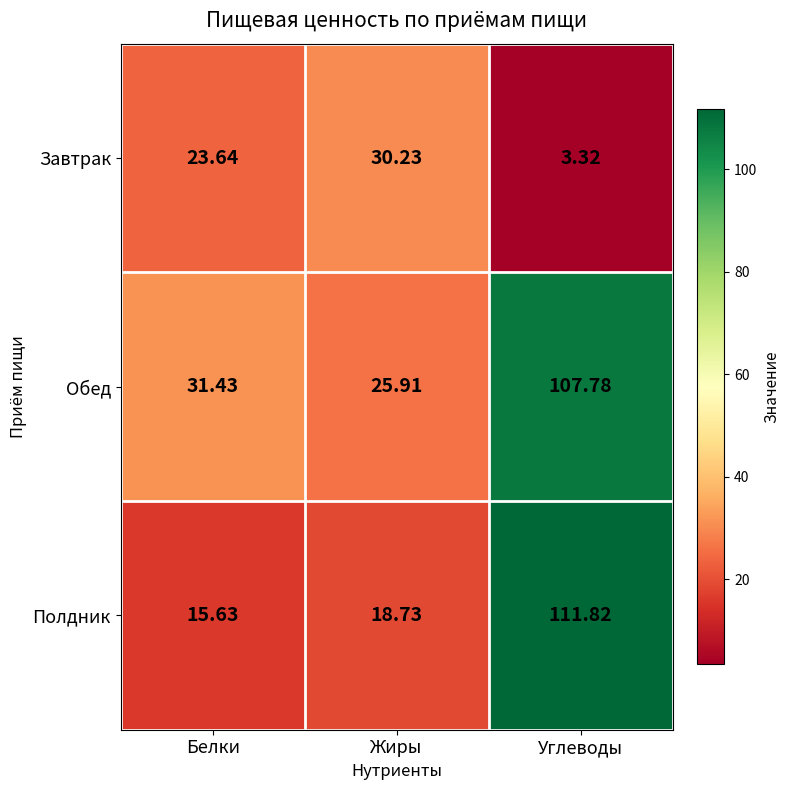

At how many categories does at least one series exceed 103?

1